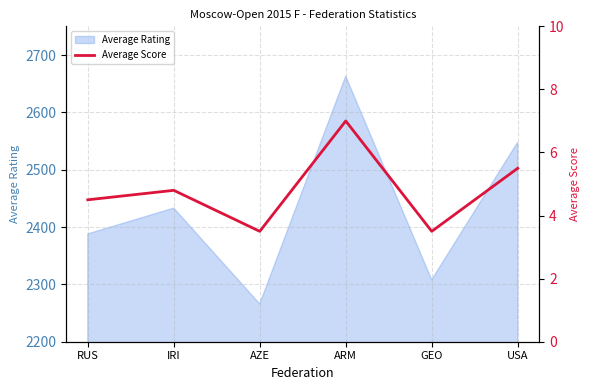

What is the label of the 3rd point from the left?

AZE